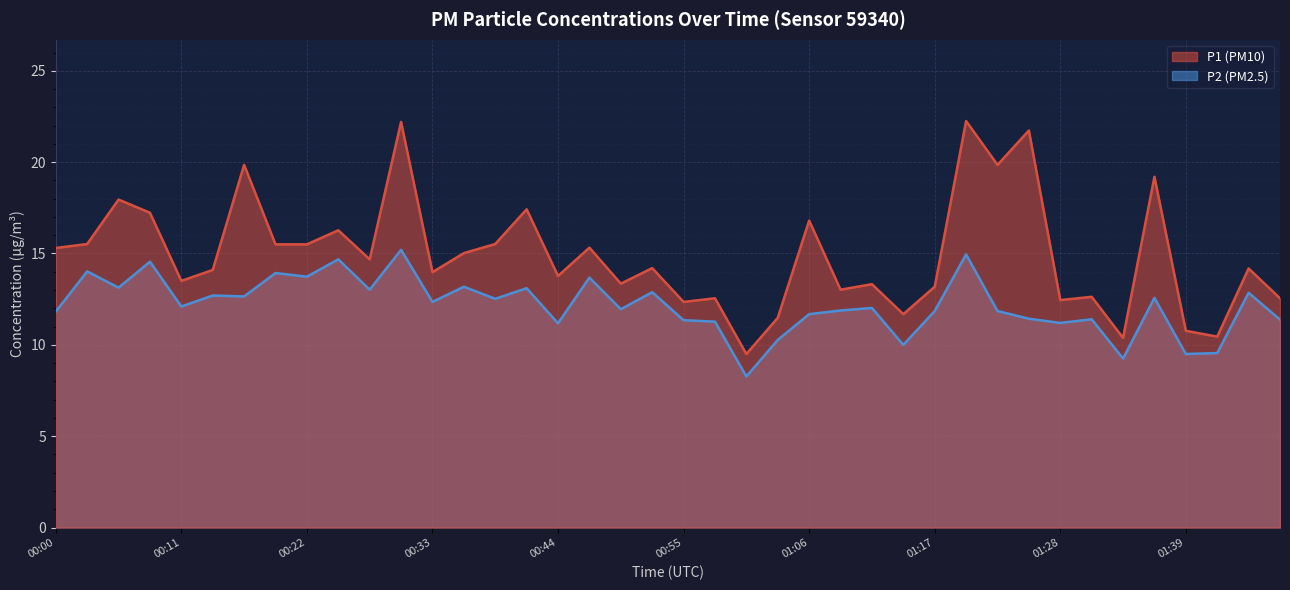

Reading right to left, transcribe all the data shown in this chart.

P1: 01:48=12.6	01:45=14.2	01:42=10.4	01:39=10.8	01:37=19.2	01:34=10.4	01:31=12.6	01:28=12.4	01:26=21.7	01:23=19.9	01:20=22.2	01:17=13.2	01:15=11.7	01:12=13.3	01:09=13.0	01:06=16.8	01:03=11.5	01:01=9.5	00:58=12.6	00:55=12.3	00:52=14.2	00:49=13.3	00:47=15.3	00:44=13.8	00:41=17.4	00:38=15.5	00:36=15.0	00:33=14.0	00:30=22.2	00:27=14.7	00:25=16.3	00:22=15.5	00:19=15.5	00:16=19.9	00:14=14.1	00:11=13.5	00:08=17.2	00:05=17.9	00:03=15.5	00:00=15.3
P2: 01:48=11.4	01:45=12.8	01:42=9.6	01:39=9.5	01:37=12.6	01:34=9.2	01:31=11.4	01:28=11.2	01:26=11.4	01:23=11.8	01:20=14.9	01:17=11.8	01:15=10.0	01:12=12.0	01:09=11.9	01:06=11.7	01:03=10.3	01:01=8.3	00:58=11.3	00:55=11.3	00:52=12.9	00:49=11.9	00:47=13.7	00:44=11.2	00:41=13.1	00:38=12.5	00:36=13.2	00:33=12.3	00:30=15.2	00:27=13.0	00:25=14.7	00:22=13.7	00:19=13.9	00:16=12.7	00:14=12.7	00:11=12.1	00:08=14.6	00:05=13.1	00:03=14.0	00:00=11.8